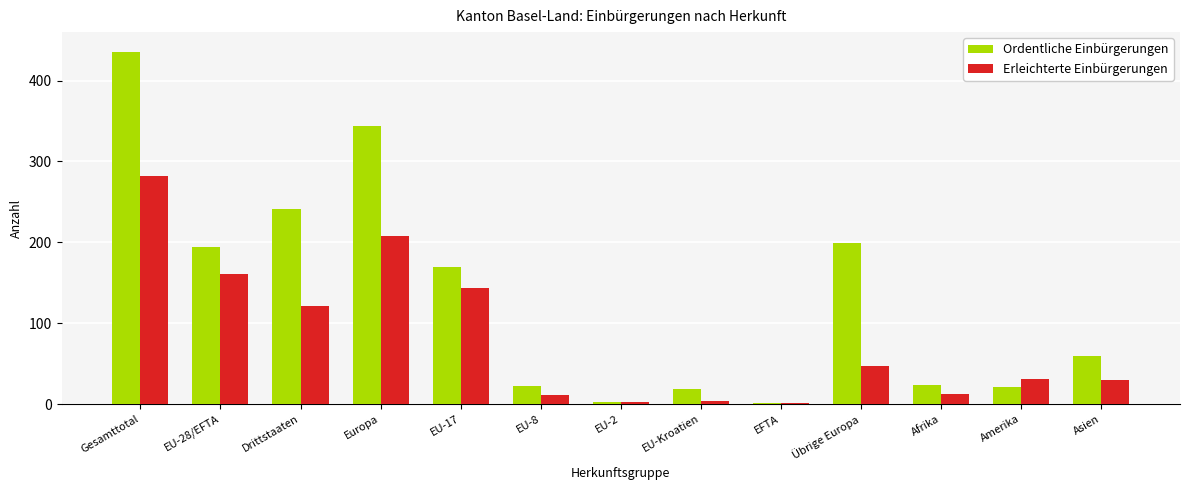

What is the sum of the Ordentliche Einbürgerungen values at Übrige Europa and Afrika?

222